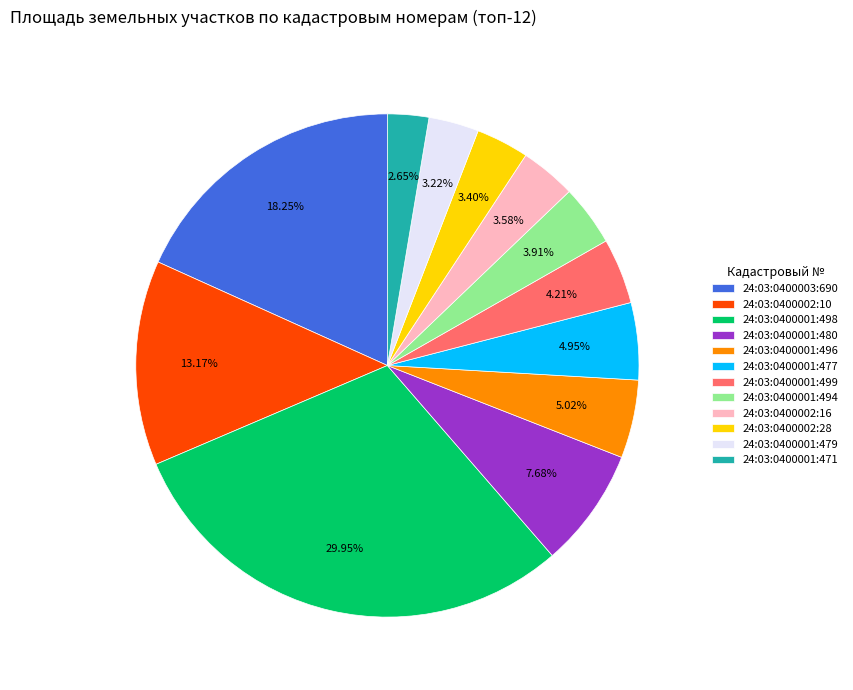

To the nearest percent, what is the combined percentage of 24:03:0400002:16 and 24:03:0400001:477?

9%